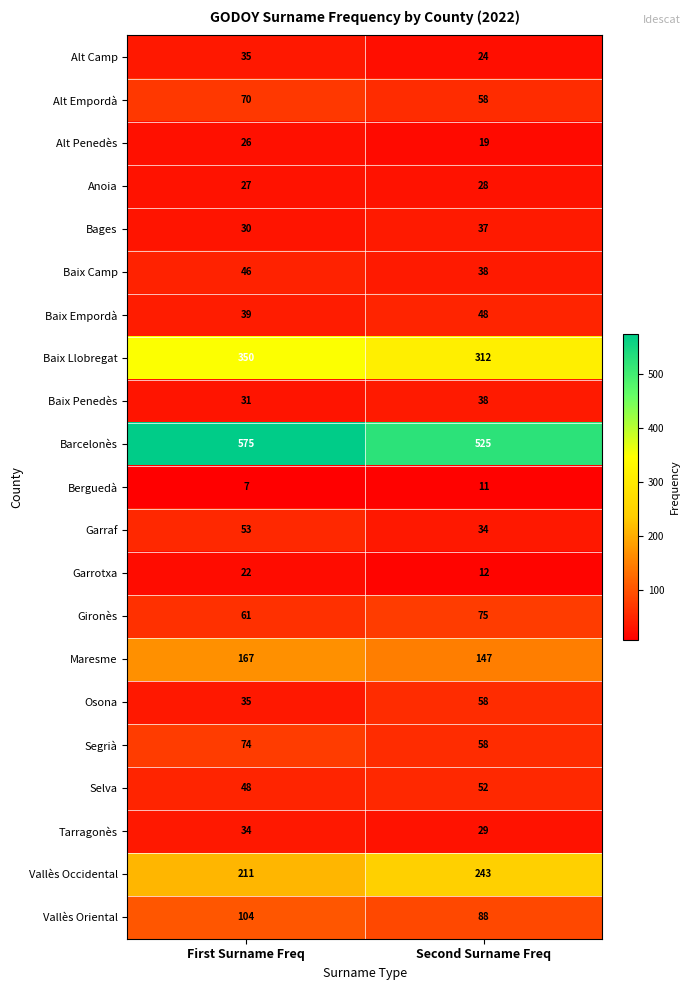

What is the difference between the highest and lowest values at First Surname Freq?

568